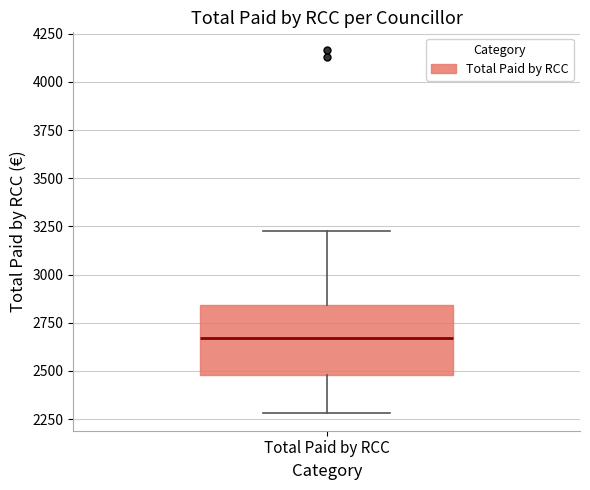

Read this box plot against the y-axis: the position of the median line, the range covered by the box, and the ends of both whiskers. The values are not printed on the chart, so give them approximately, as read against the axis.

median 2650, box 2500 to 2850, whiskers 2300 to 3250